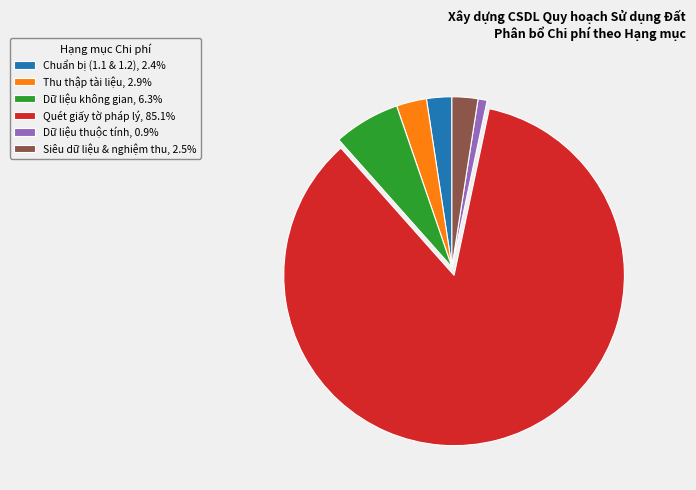

Between Dữ liệu không gian and Quét giấy tờ pháp lý, which is larger?

Quét giấy tờ pháp lý